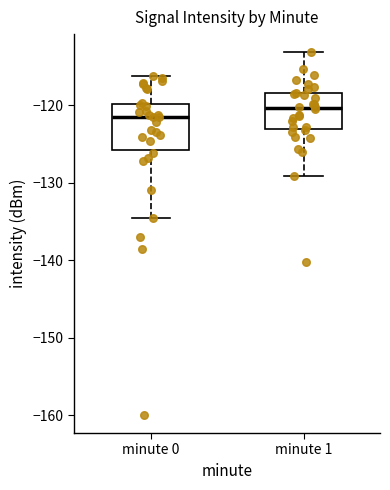

Reading left to right, read every box against the y-axis: the position of its median line, the range the box covers, and the ends of its whiskers. The values are not printed on the chart, so give them approximately, as read against the axis.

minute 0: median -122, box -126 to -120, whiskers -135 to -116
minute 1: median -120, box -123 to -118, whiskers -129 to -113